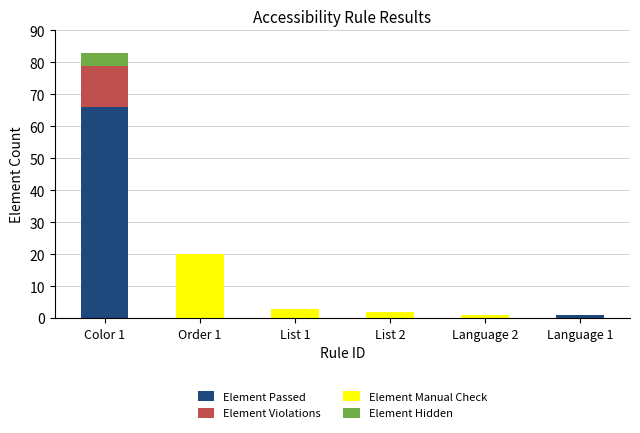

What is the maximum value for Element Passed?

66